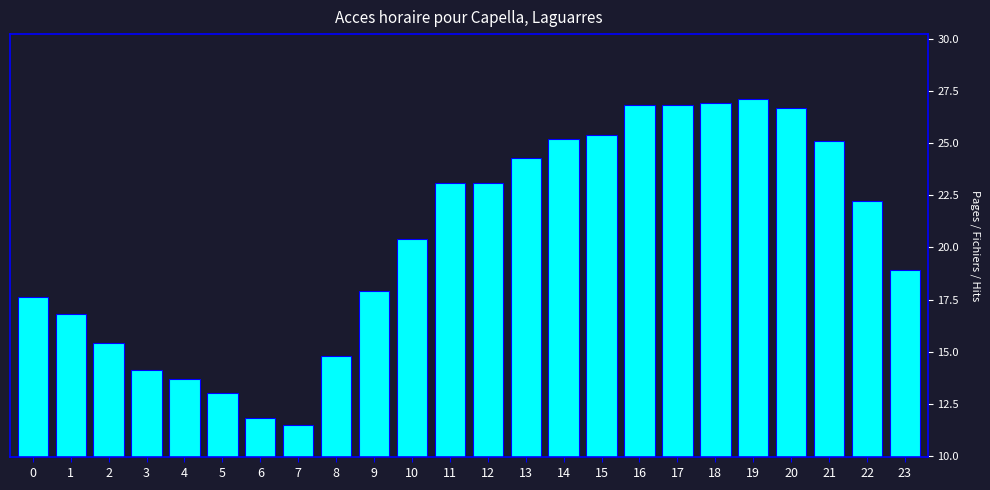

Reading right to left, what are all the values shown in this chart?

18.9	22.2	25.1	26.7	27.1	26.9	26.8	26.8	25.4	25.2	24.3	23.1	23.1	20.4	17.9	14.8	11.5	11.8	13.0	13.7	14.1	15.4	16.8	17.6